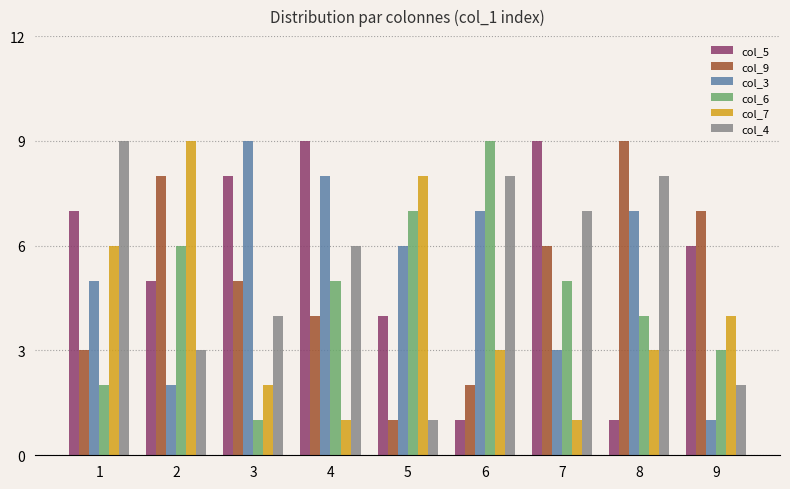

Rank the series at 4 from lowest to highest value.

col_7, col_9, col_6, col_4, col_3, col_5